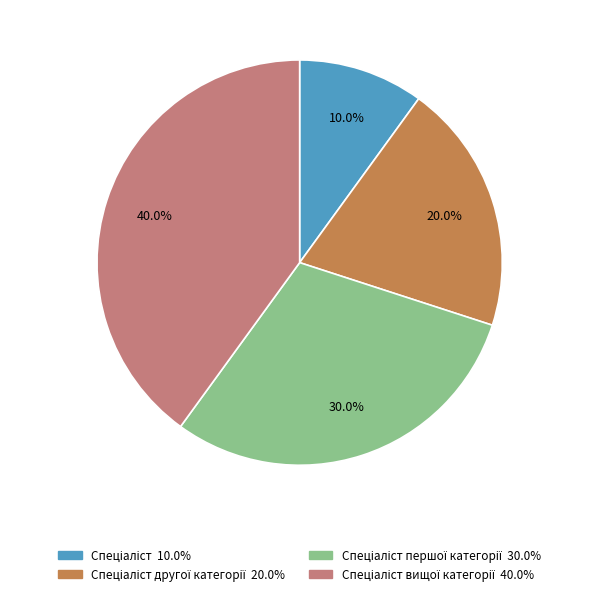

Is there any slice that represents more than half of the pie?

No